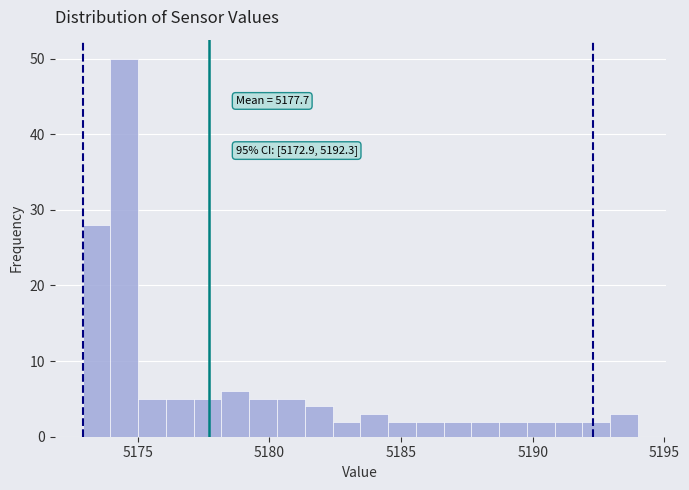

Around what value on the x-axis is the tallest bar? Give the approximate position of its centre, as read against the axis.

5174.5